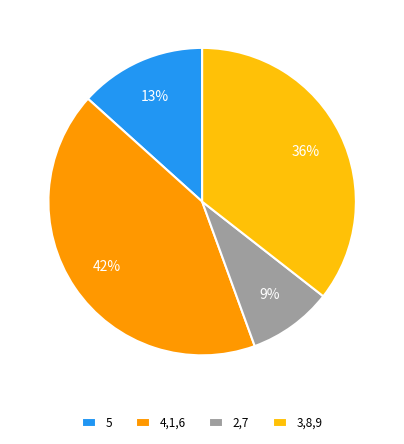

True or false: 5 accounts for 13% of the total.

True